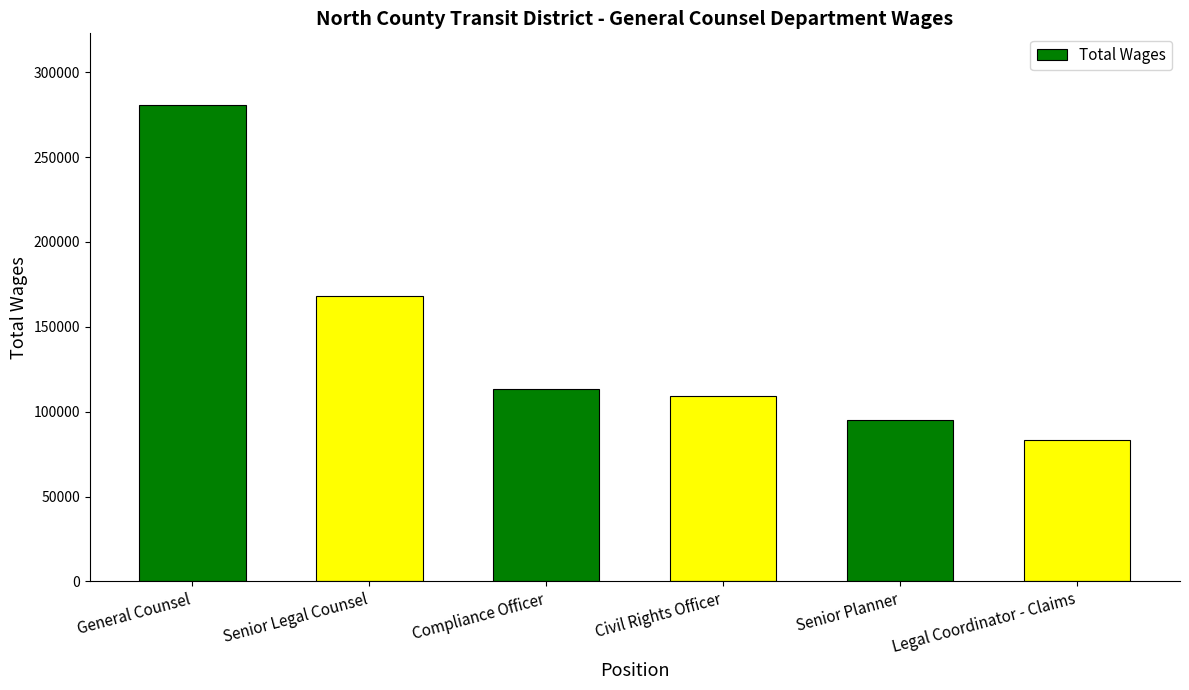

Are the bars grouped side by side (vs. stacked)?

No